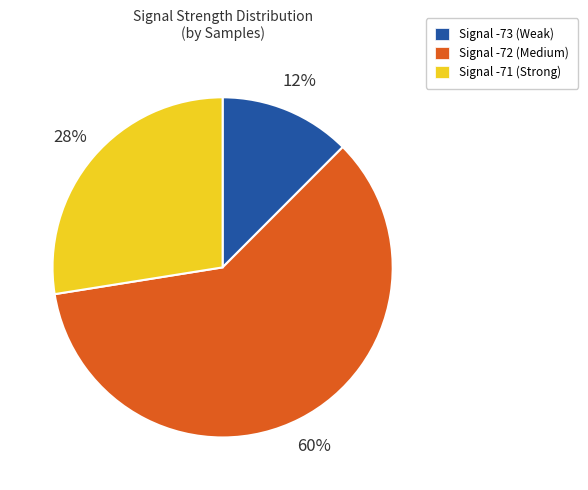

Count the number of slices in the pie.

3